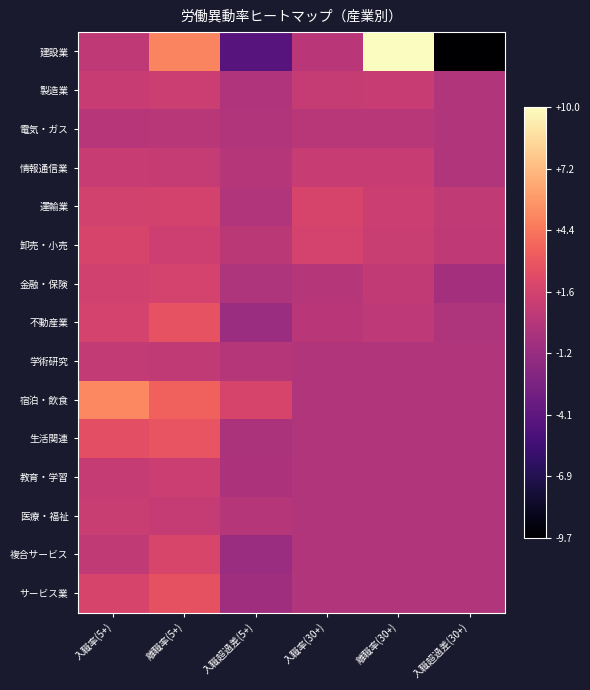

What is the difference between the highest and lowest values at 離職率(5+)?

4.7